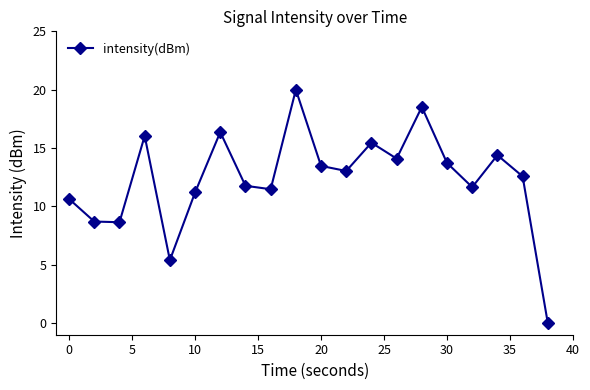

Does the chart have visible grid lines?

No